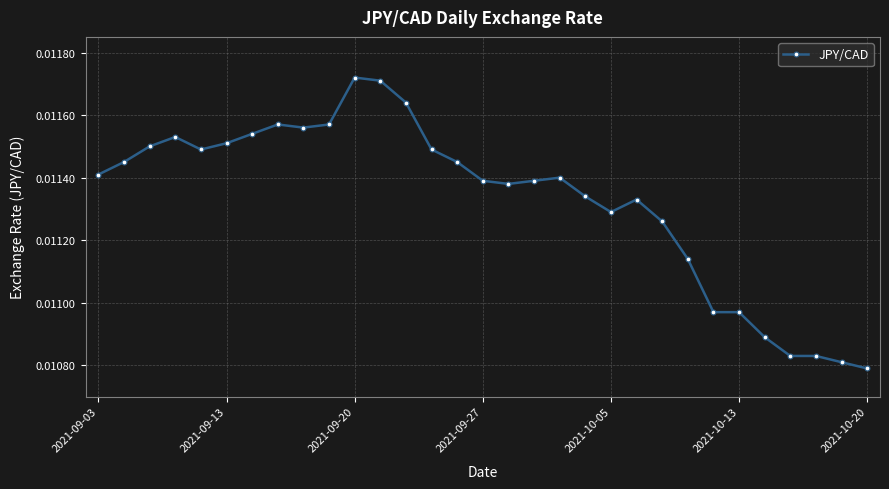

Count the values in the range 0 to 1.

31